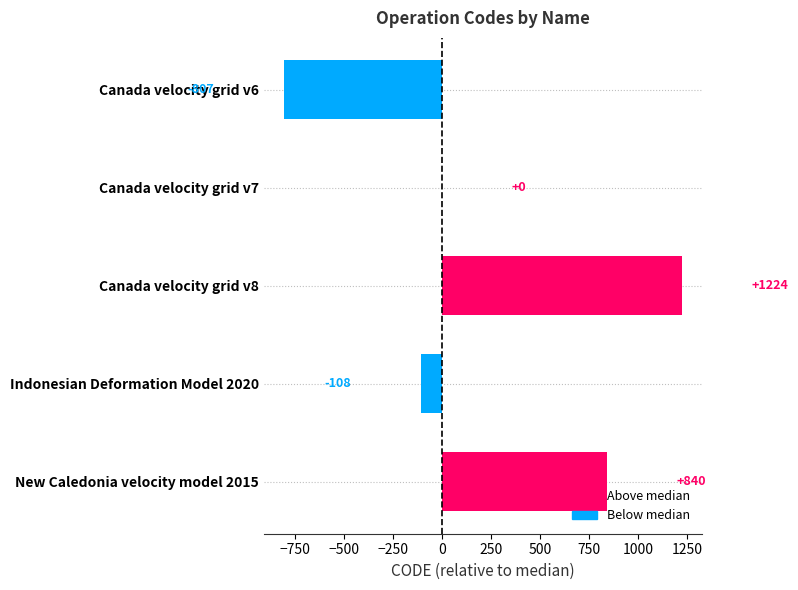

What is the maximum value shown in the chart?

1224